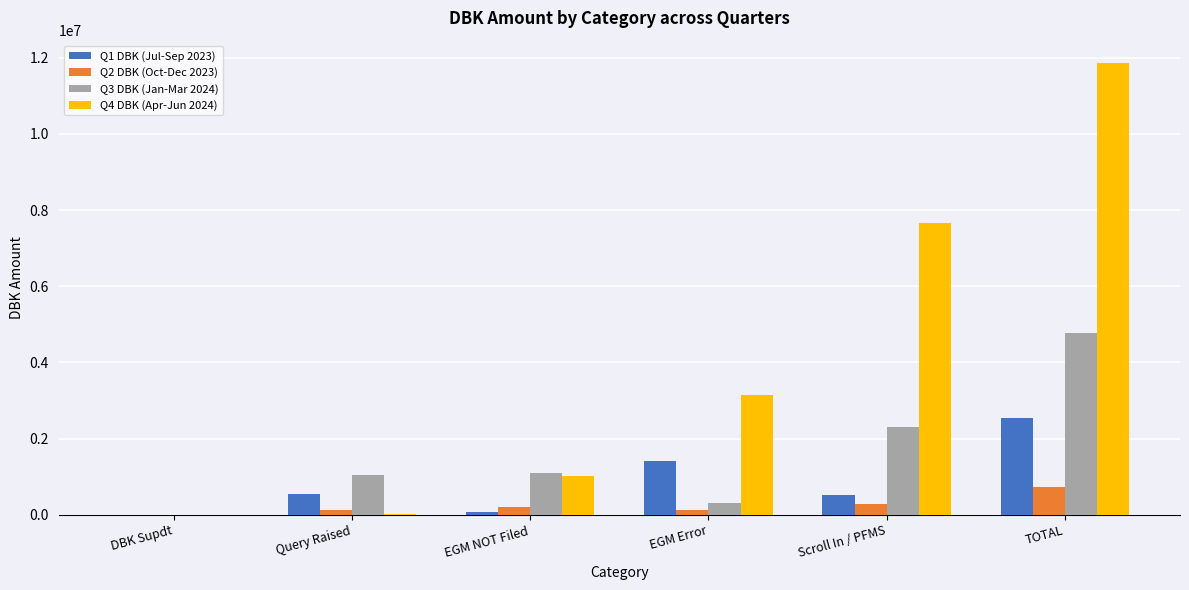

The value of Q3 DBK (Jan-Mar 2024) at Query Raised is 394806. True or false?

False